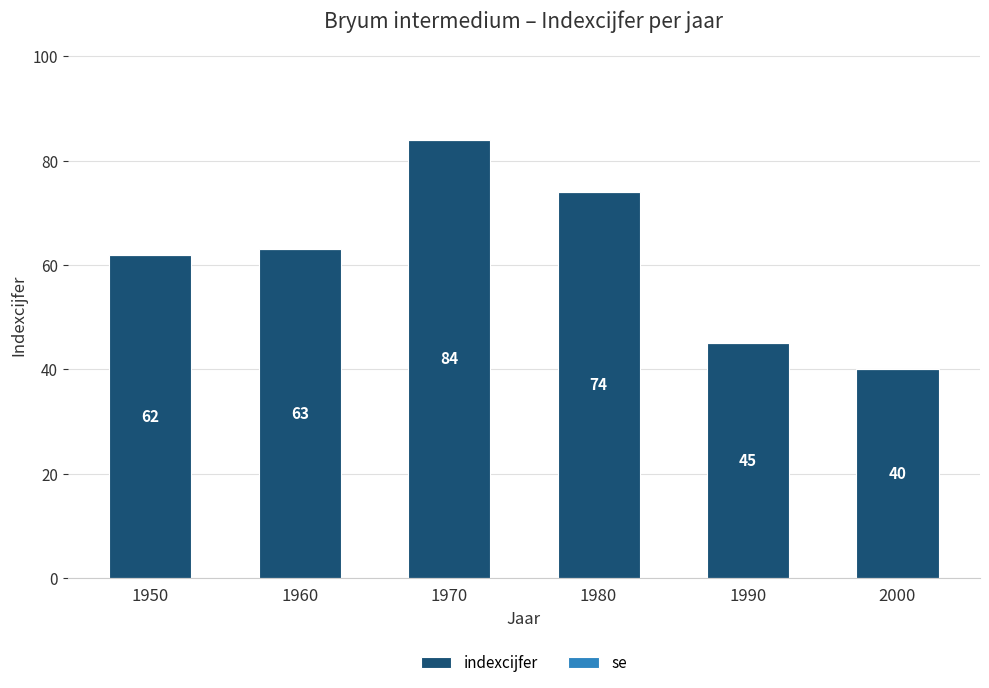

What is the smallest value displayed?

40